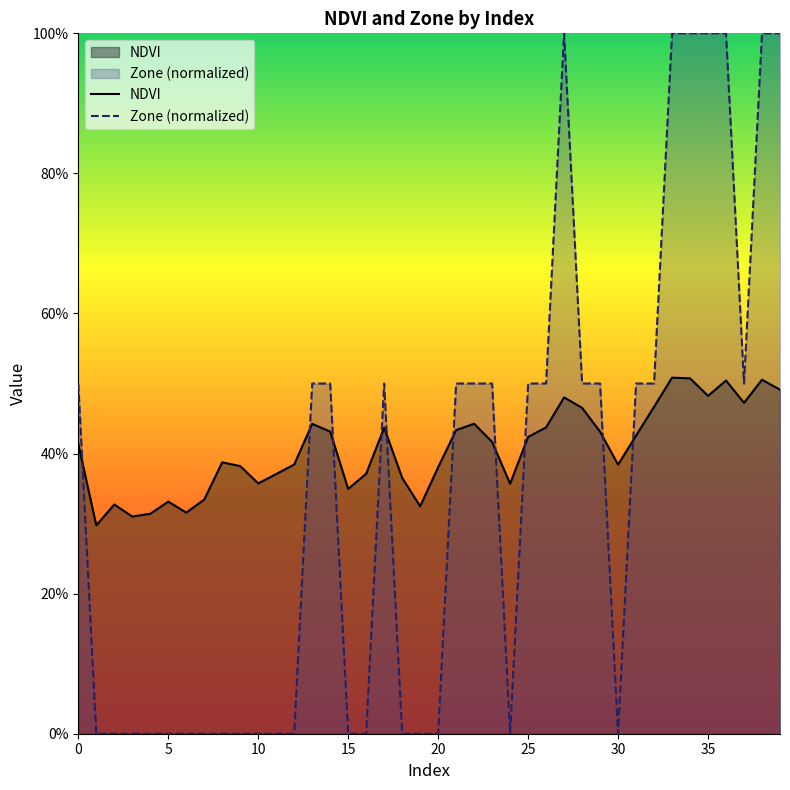

Which series has the largest total across all categories?

NDVI